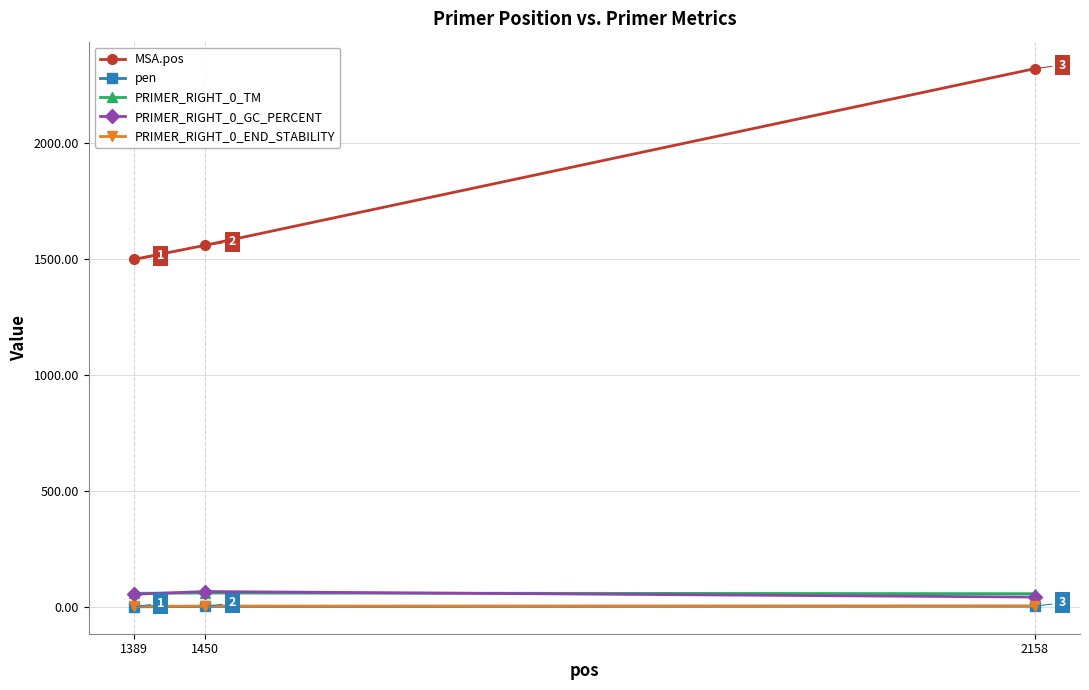

What is the value of the PRIMER_RIGHT_0_END_STABILITY point at the 1st from the left?

2.7